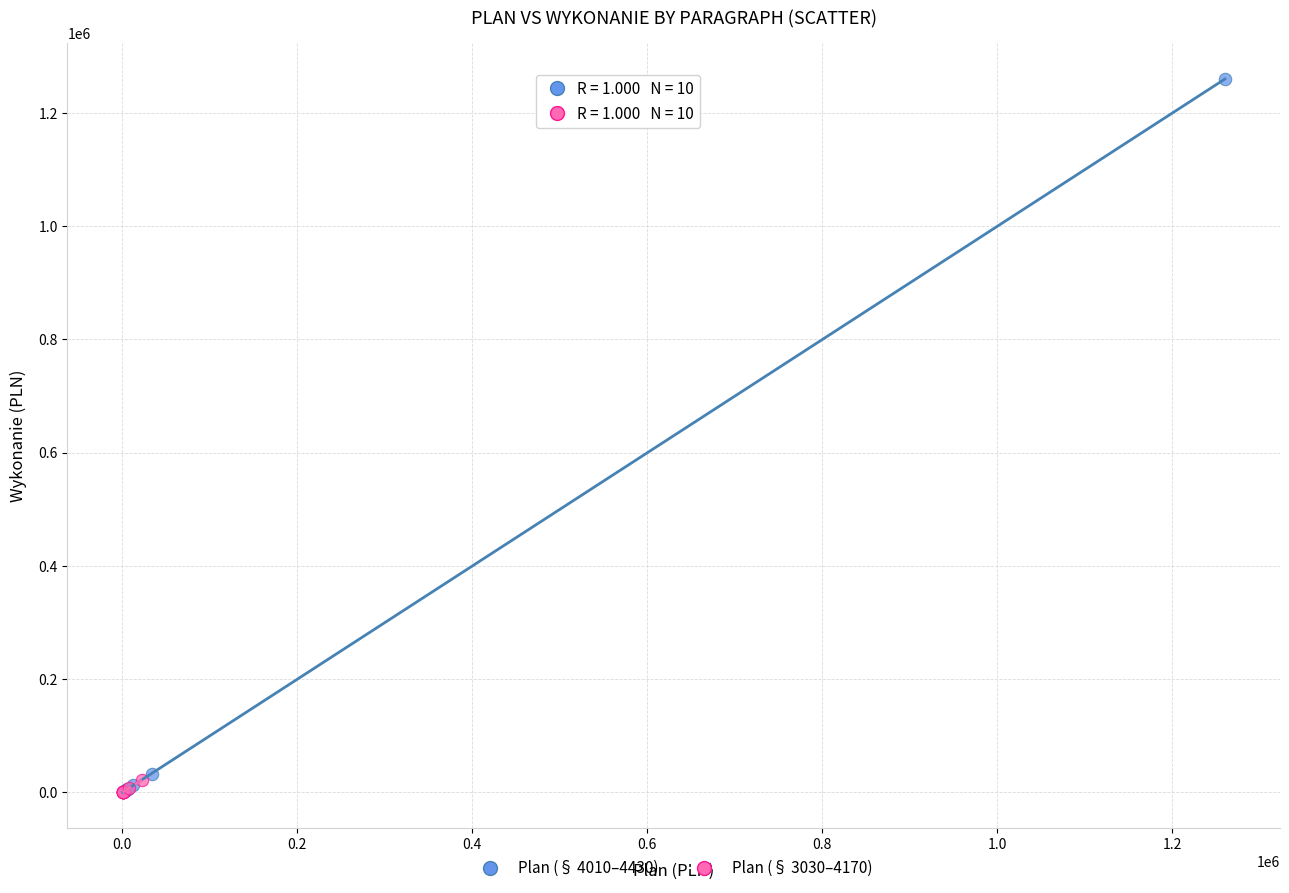

Which series has the largest Y range (max minus min)?

Plan (§ 4010–4430)